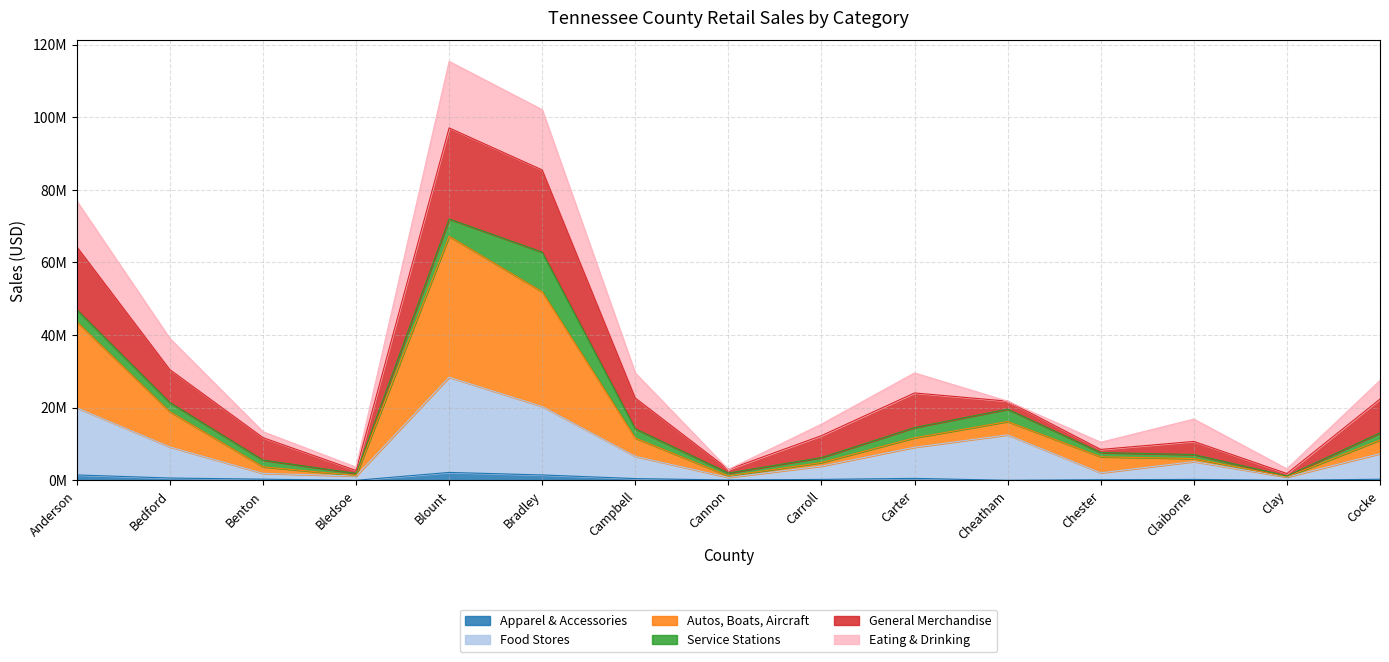

What position from the left is Anderson?

1